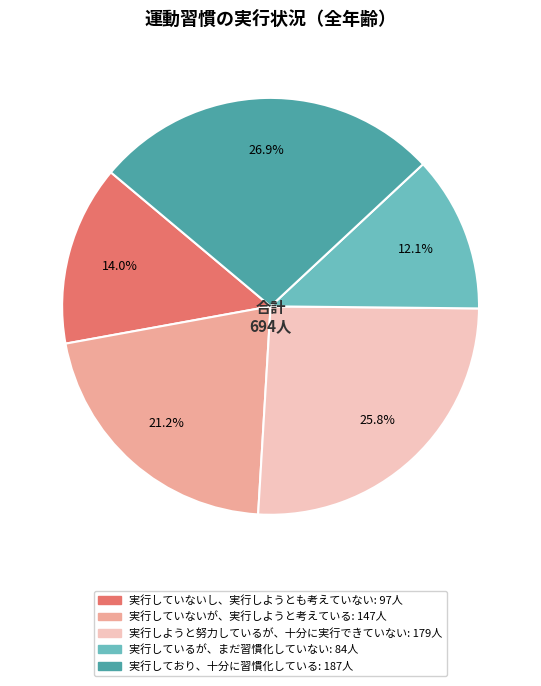

Rank the categories by value from highest to lowest.

実行しており、十分に習慣化している, 実行しようと努力しているが、十分に実行できていない, 実行していないが、実行しようと考えている, 実行していないし、実行しようとも考えていない, 実行しているが、まだ習慣化していない